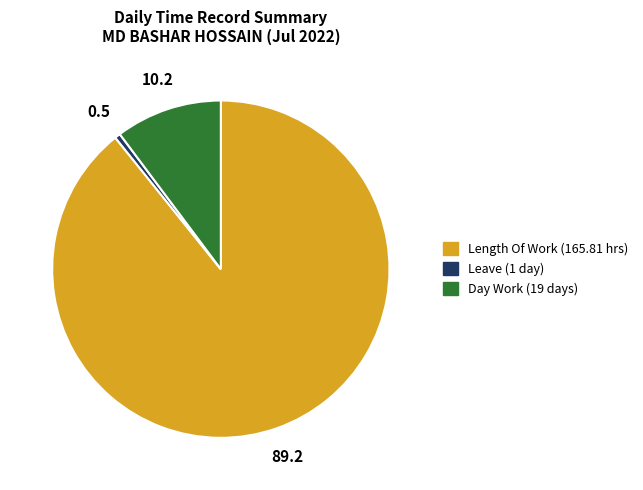

Is there a majority slice in this chart?

Yes